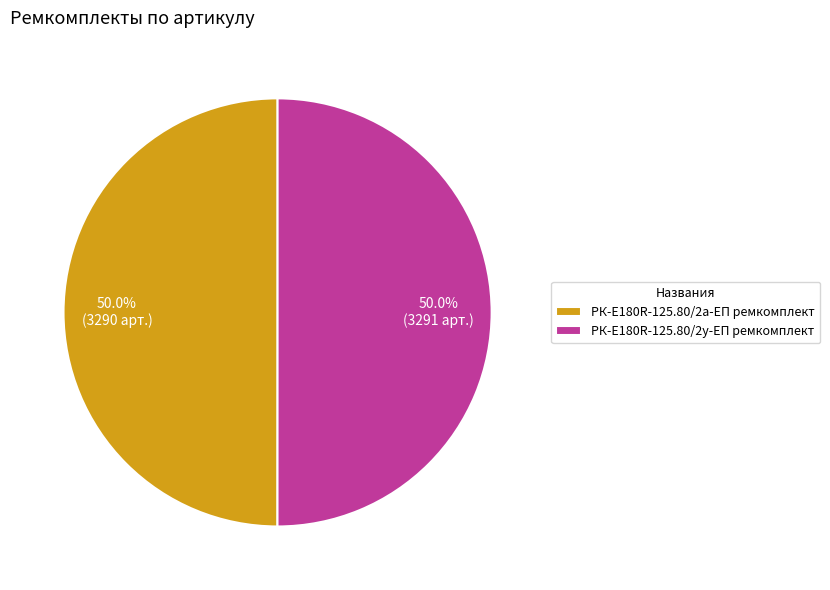

Approximately how many times larger is the value at РК-E180R-125.80/2а-ЕП ремкомплект compared to РК-E180R-125.80/2у-ЕП ремкомплект?

1.0